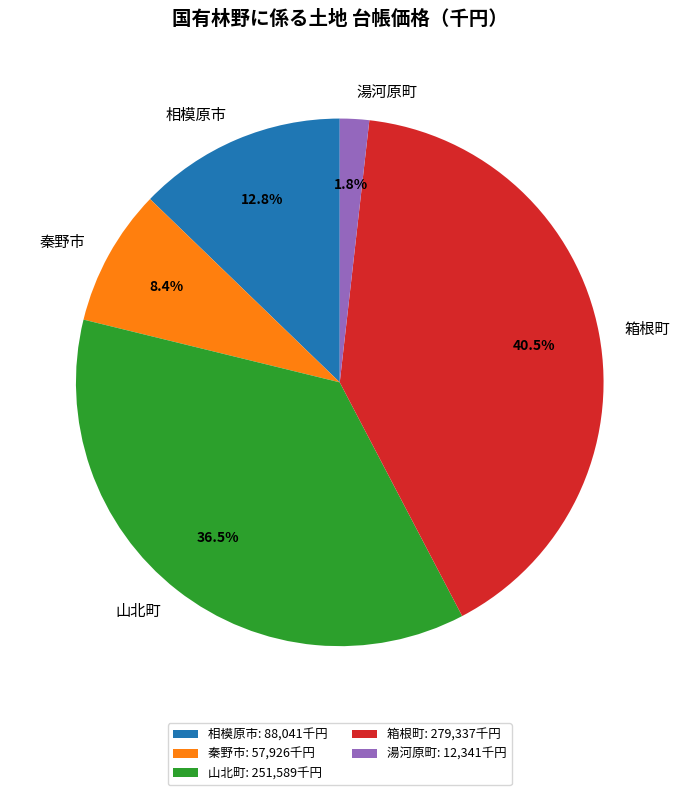

To the nearest percent, what is the difference between the largest and smallest slice percentages?

39%